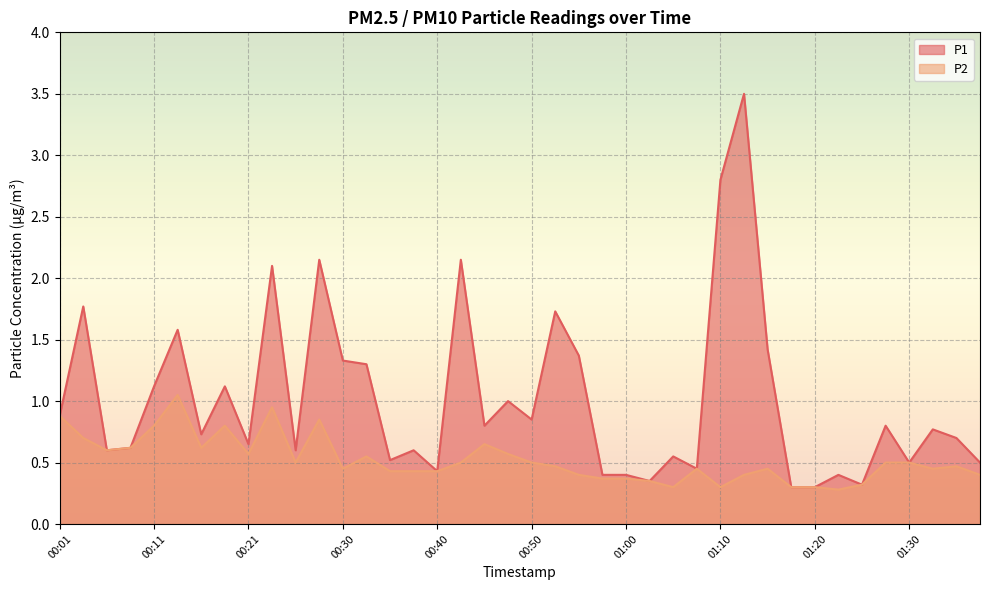

Reading left to right, transcribe all the data shown in this chart.

P1: 0.9	1.8	0.6	0.6	1.1	1.6	0.7	1.1	0.7	2.1	0.6	2.1	1.3	1.3	0.5	0.6	0.4	2.1	0.8	1.0	0.8	1.7	1.4	0.4	0.4	0.3	0.6	0.5	2.8	3.5	1.4	0.3	0.3	0.4	0.3	0.8	0.5	0.8	0.7	0.5
P2: 0.9	0.7	0.6	0.6	0.8	1.1	0.6	0.8	0.6	0.9	0.5	0.8	0.5	0.6	0.4	0.4	0.4	0.5	0.7	0.6	0.5	0.5	0.4	0.4	0.4	0.3	0.3	0.5	0.3	0.4	0.5	0.3	0.3	0.3	0.3	0.5	0.5	0.5	0.5	0.4